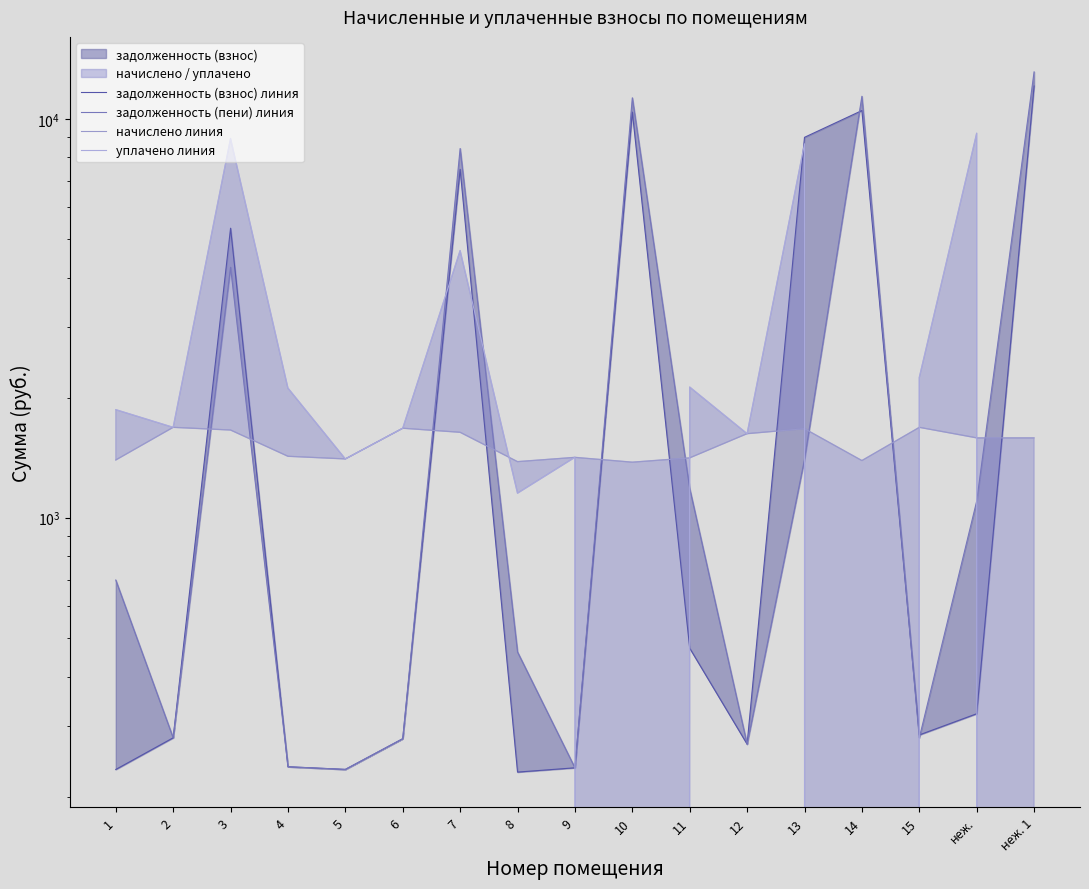

Which series has the largest total across all categories?

задолженность (взнос) линия